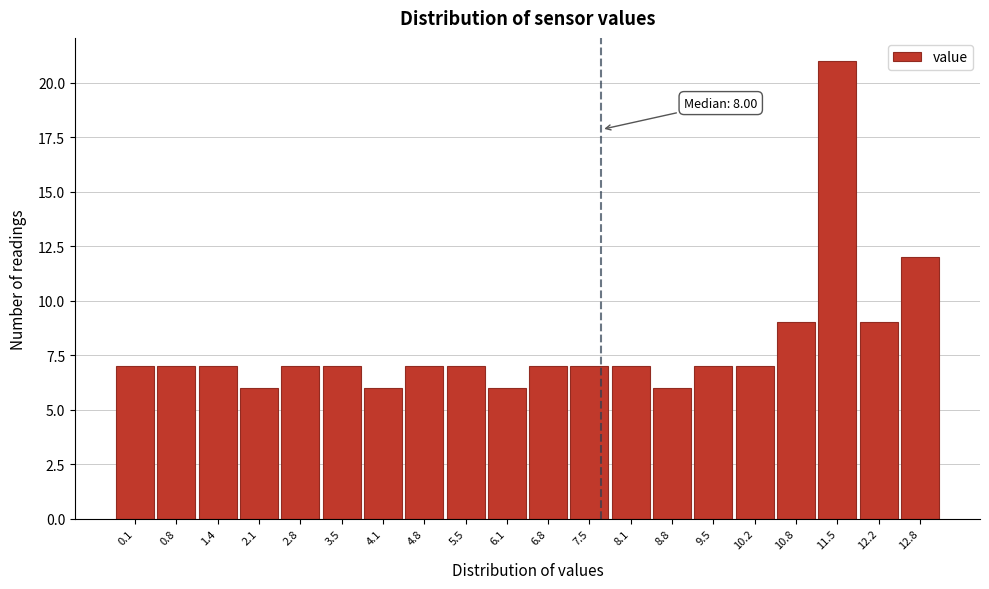

Reading left to right, list all the values displayed in this chart.

7	7	7	6	7	7	6	7	7	6	7	7	7	6	7	7	9	21	9	12